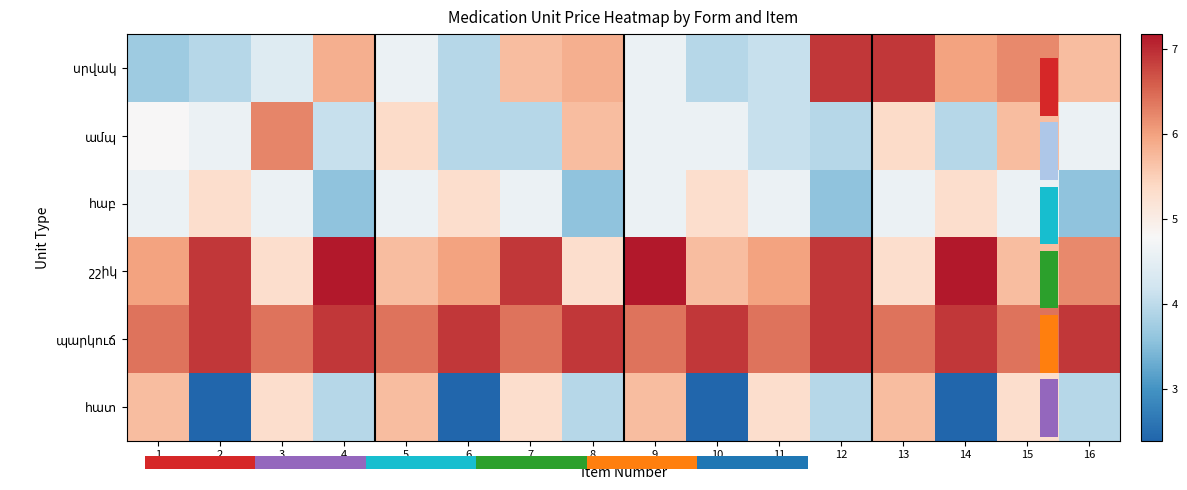

What is the difference between the շշիկ values at 9 and 11?

1.2